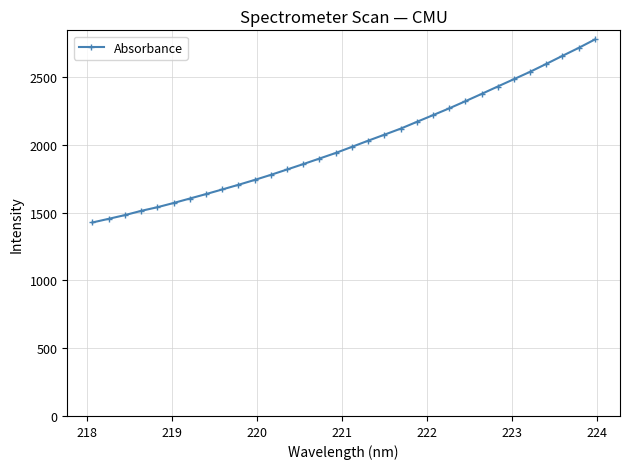

What is the value of the 17th point from the left?

1984.1